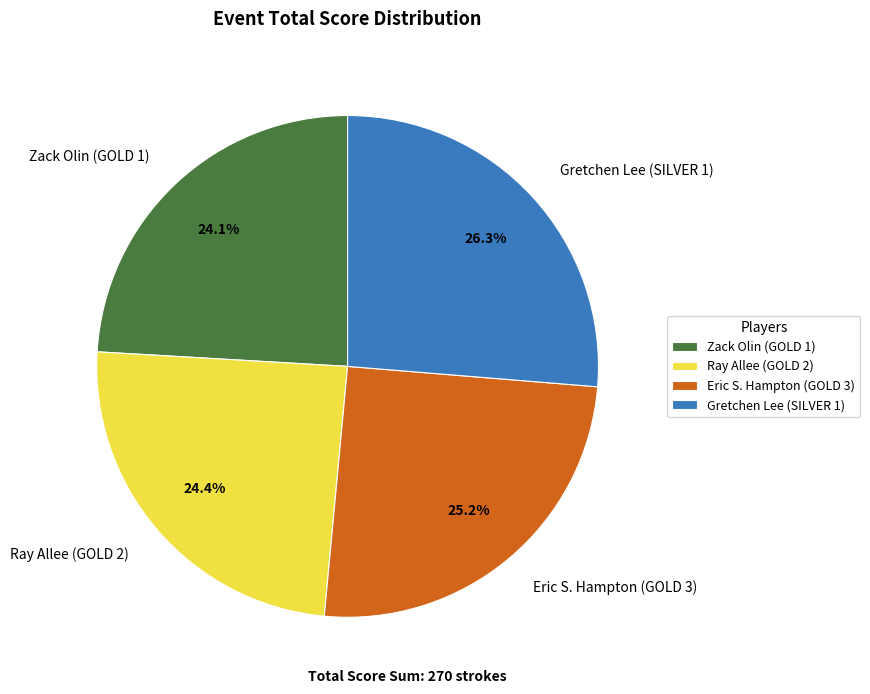

To the nearest percent, what is the average slice percentage?

25%